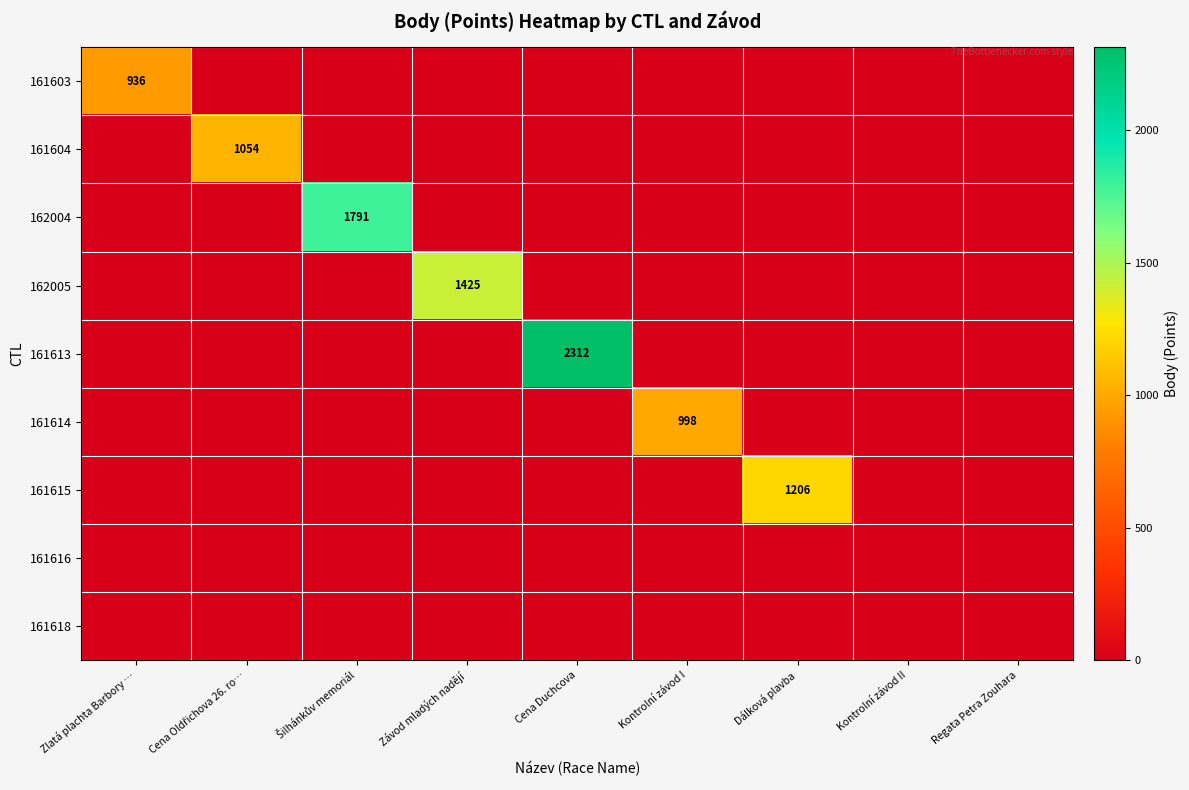

True or false: 161615 has a value of 1920 at Dálková plavba.

False